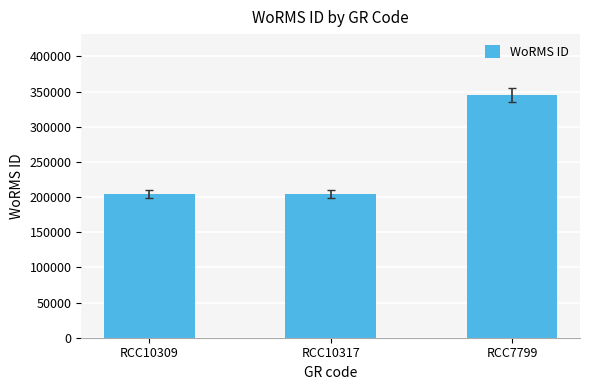

How many categories are shown in the chart?

3